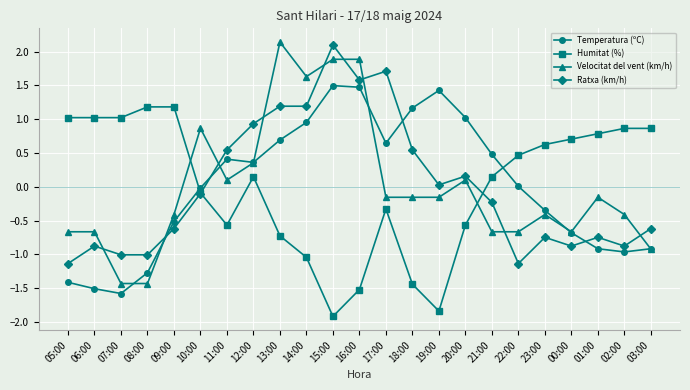

Is the value of Ratxa (km/h) at 11:00 greater than the value of Humitat (%) at 05:00?

No